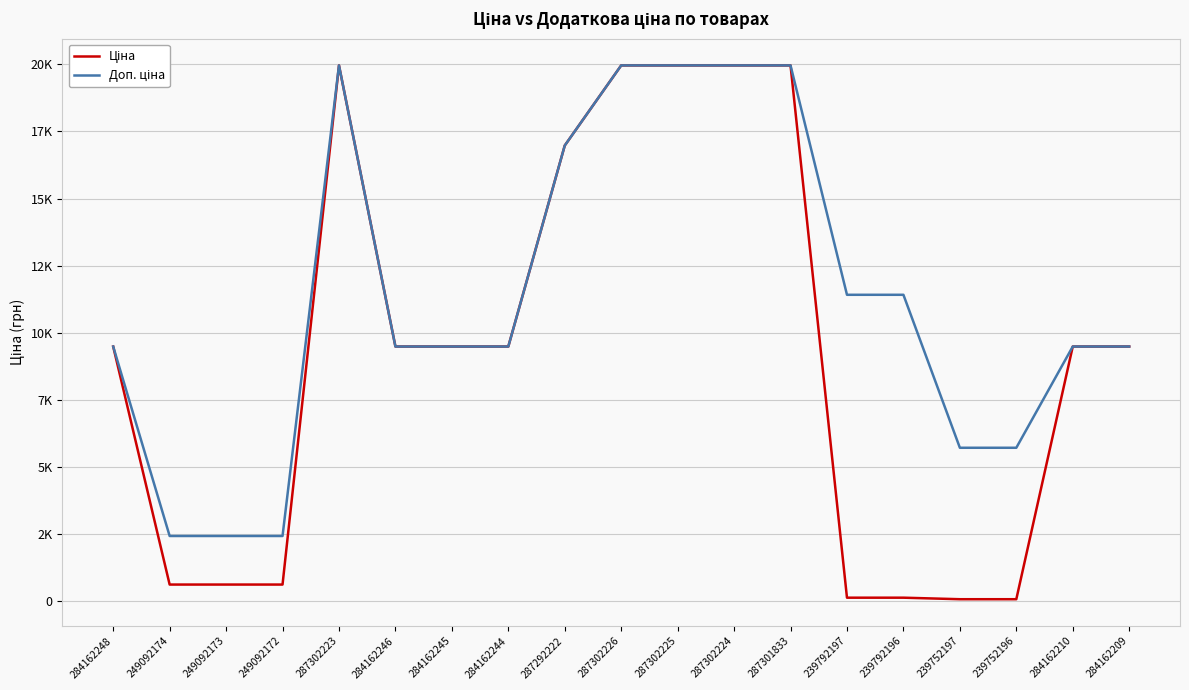

Does the chart display data point markers on the line(s)?

No